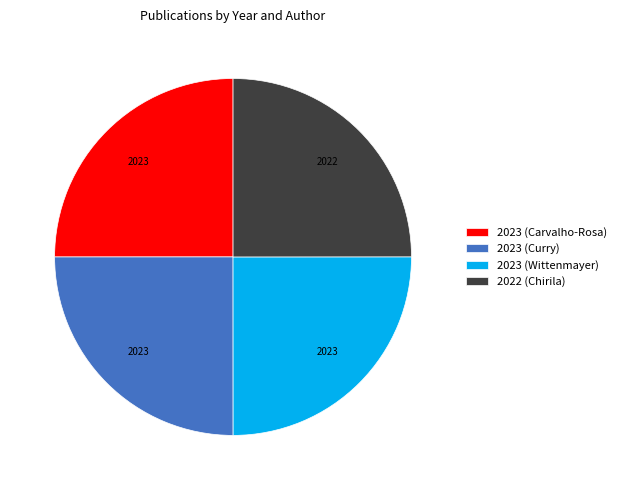

How many slices are in this pie chart?

4